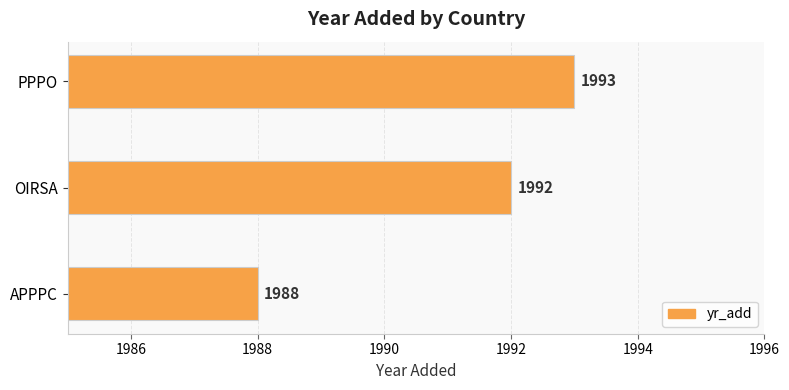

What is the difference between the maximum and minimum values?

5